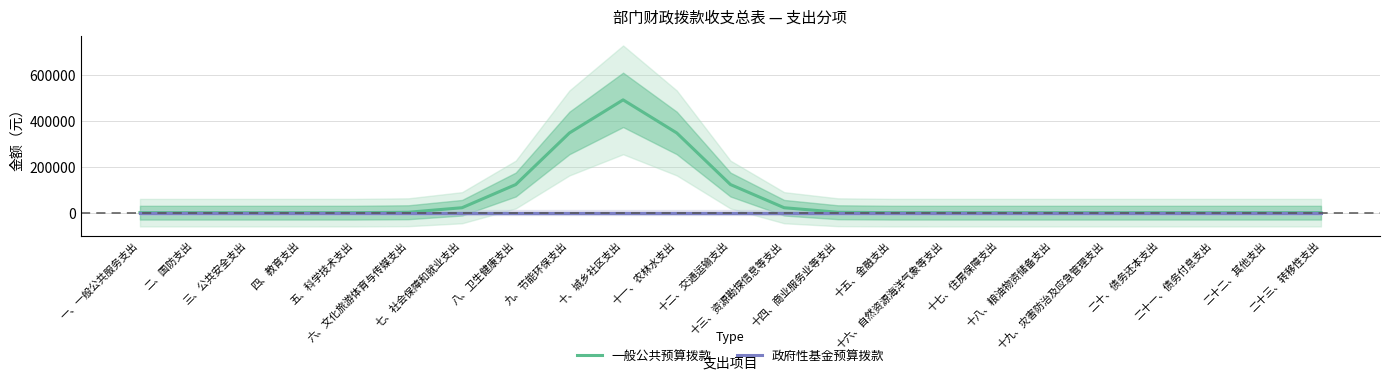

Is it true that 政府性基金预算拨款 equals 0.0 at 五、科学技术支出?

True